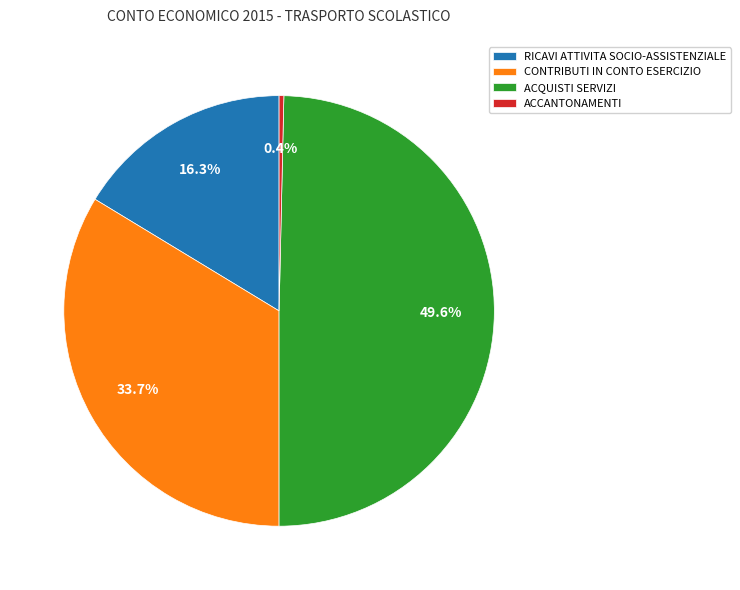

What is the smallest slice in the pie chart?

ACCANTONAMENTI